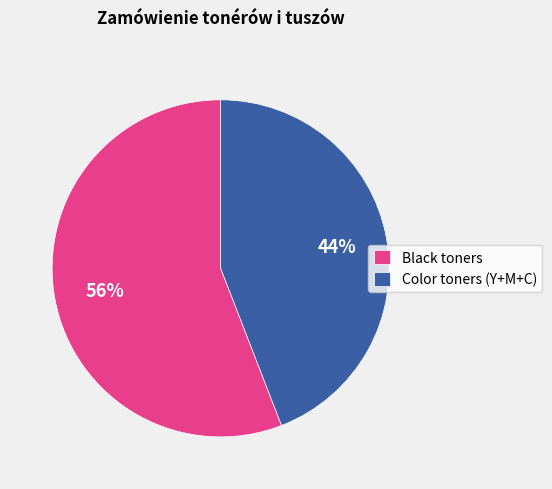

Rank the categories by value from highest to lowest.

Black toners, Color toners (Y+M+C)